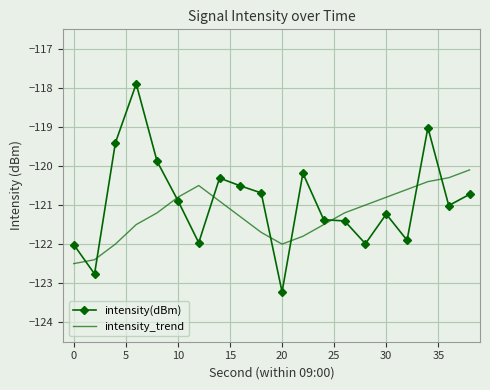

Reading right to left, transcribe all the data shown in this chart.

intensity(dBm): -120.7	-121.0	-119.0	-121.9	-121.2	-122.0	-121.4	-121.4	-120.2	-123.2	-120.7	-120.5	-120.3	-122.0	-120.9	-119.9	-117.9	-119.4	-122.8	-122.0
intensity_trend: -120.1	-120.3	-120.4	-120.6	-120.8	-121.0	-121.2	-121.5	-121.8	-122.0	-121.7	-121.3	-120.9	-120.5	-120.8	-121.2	-121.5	-122.0	-122.4	-122.5